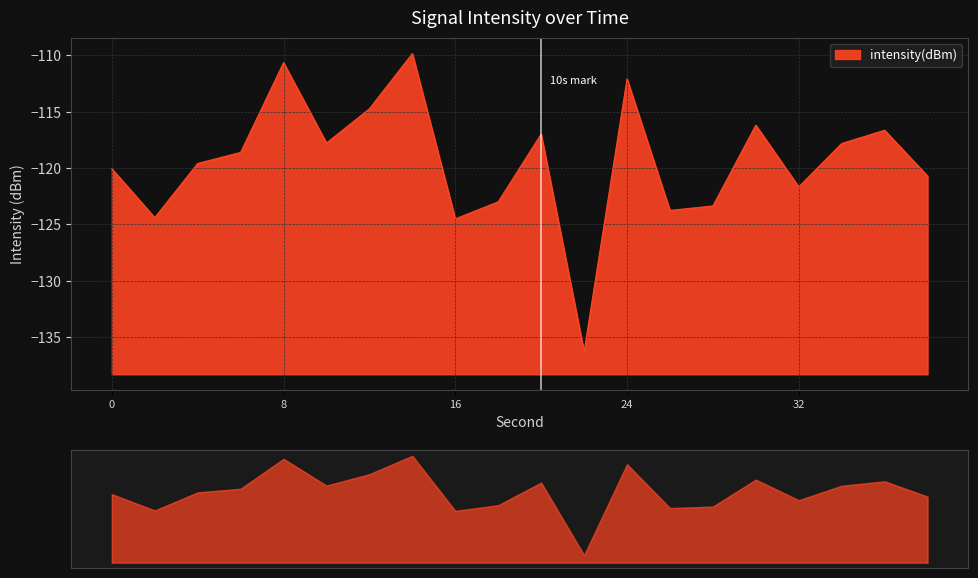

How many points are higher than both their immediate neighbors (excluding endpoints)?

6